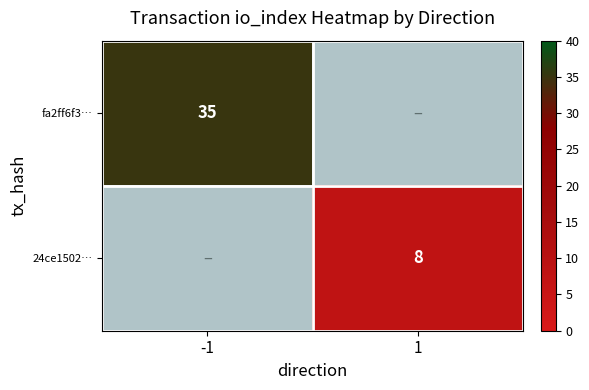

The fa2ff6f3… series shows 11 at -1. True or false?

False